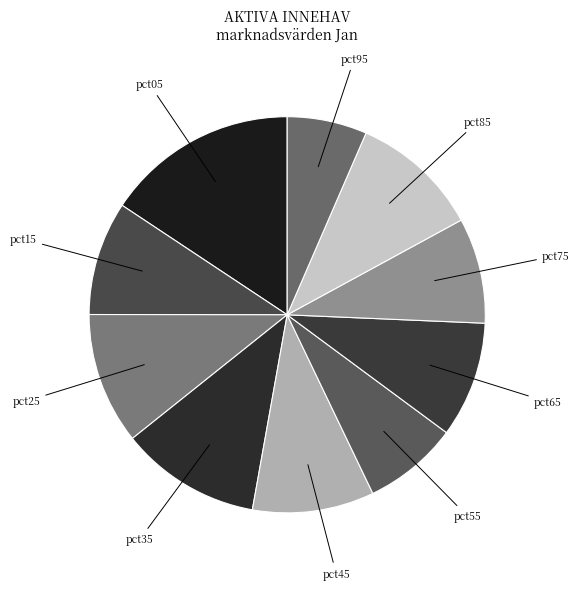

Does pct85 account for over 50% of the chart?

No